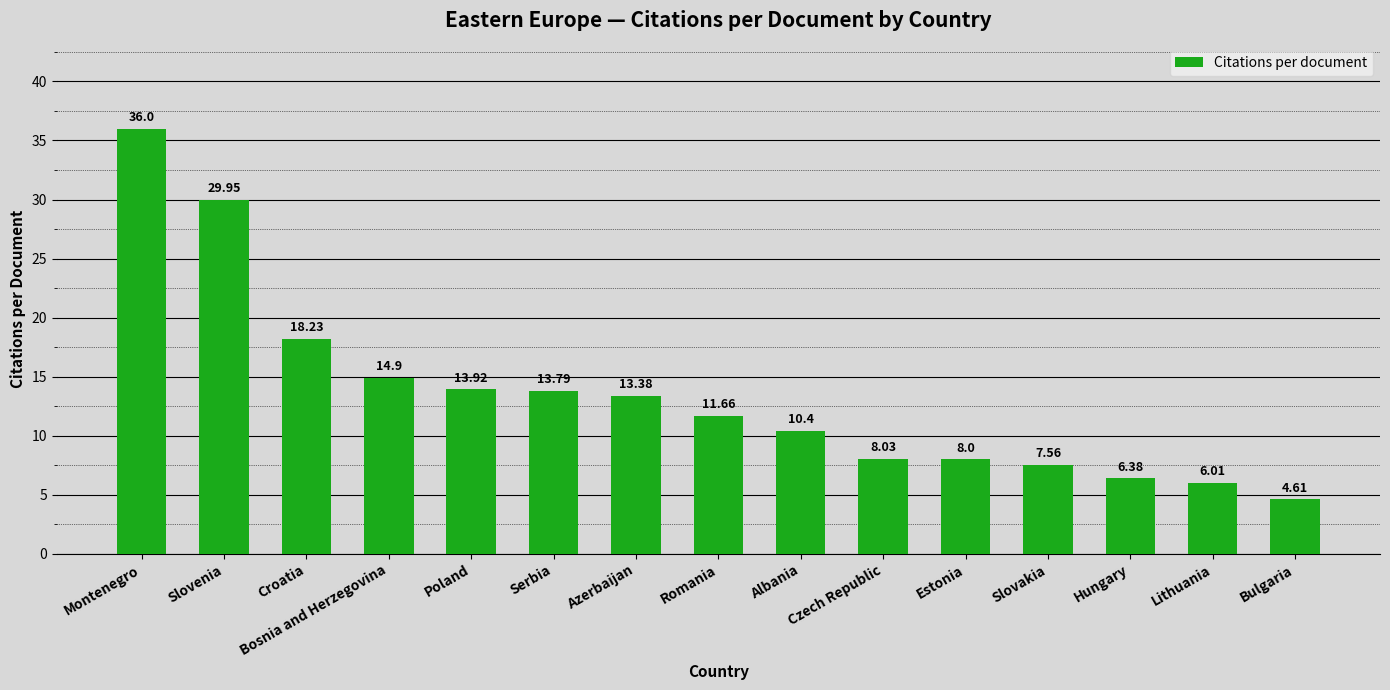

Where is the data nearest to the value 20?

Croatia